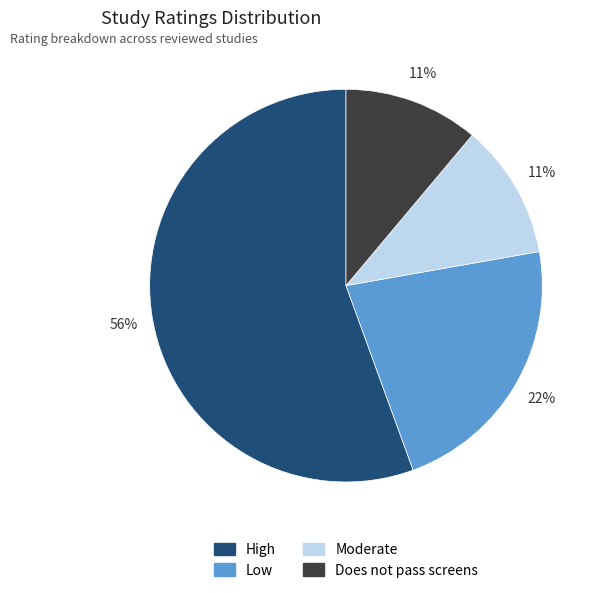

Count the number of slices in the pie.

4